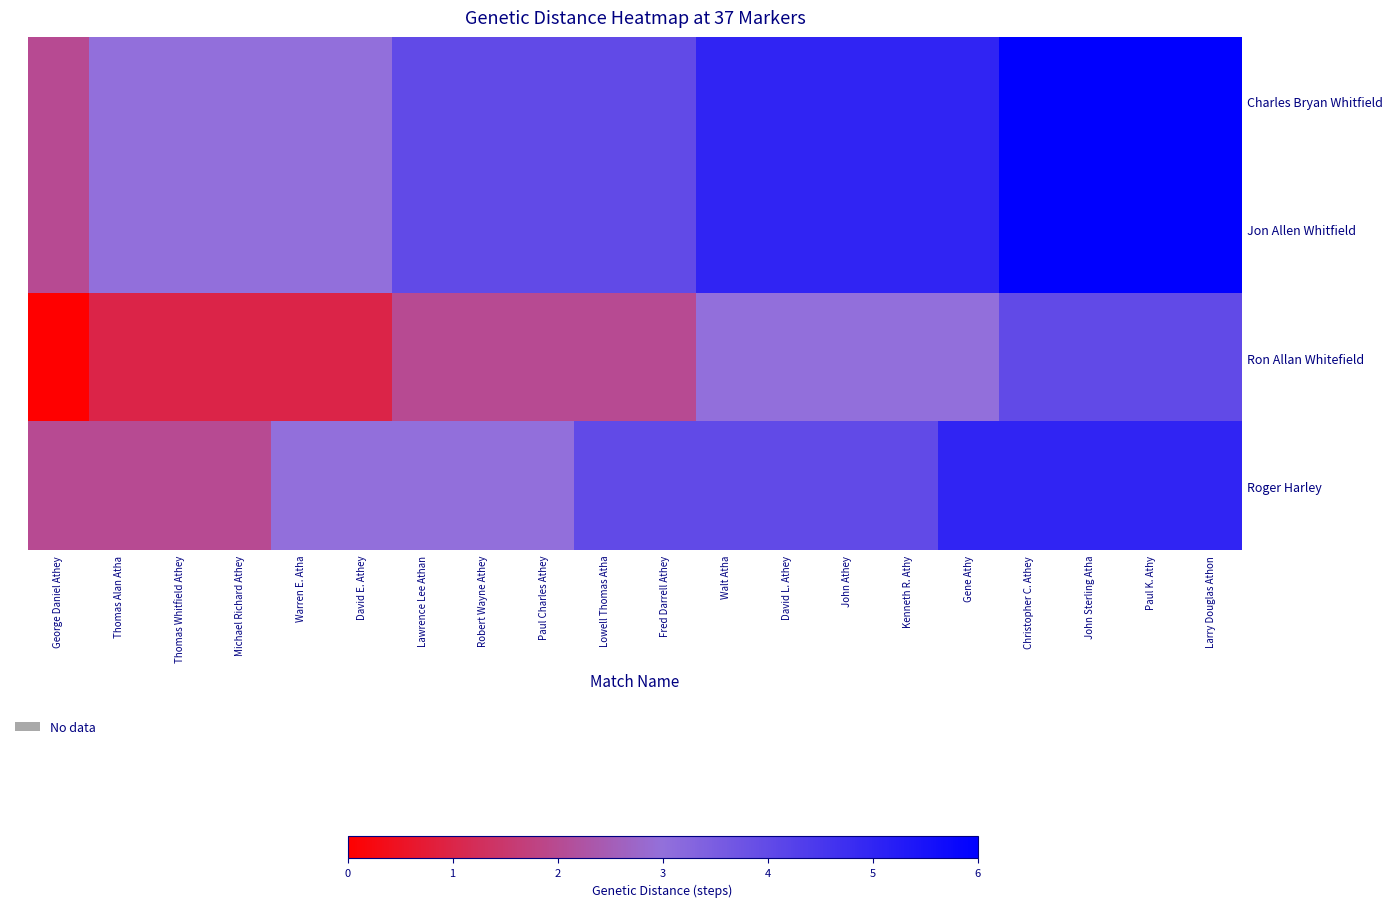

What is the total value across all series at John Athey?

17